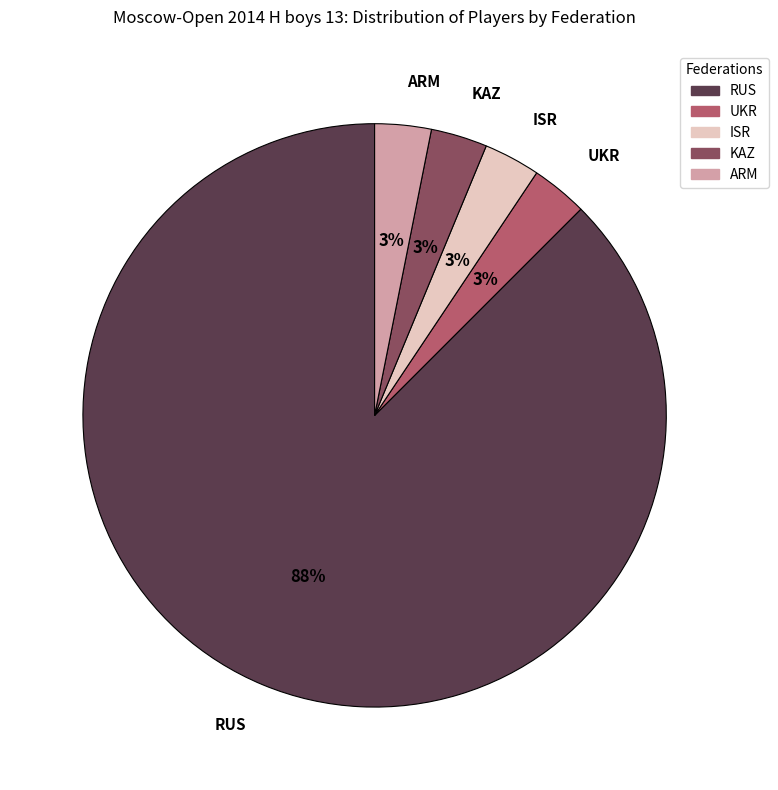

Does RUS account for over 50% of the chart?

Yes